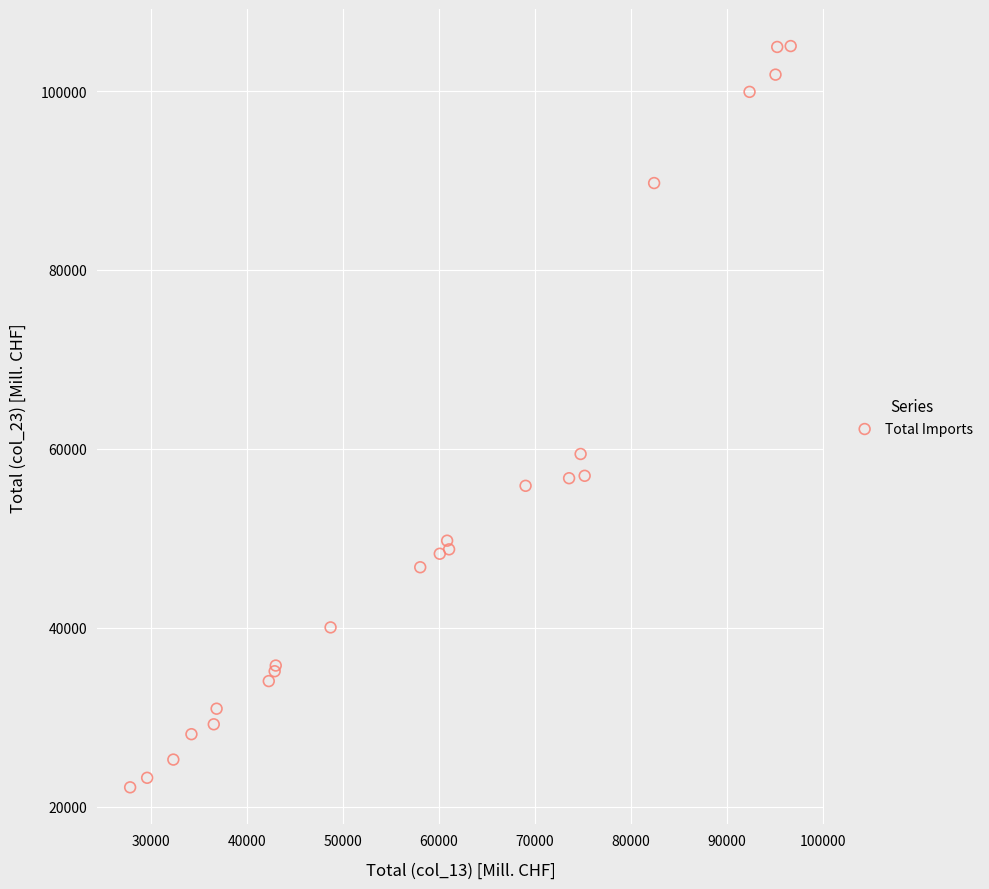

What Y value in the scatter plot is closest to 63595?

59425.0